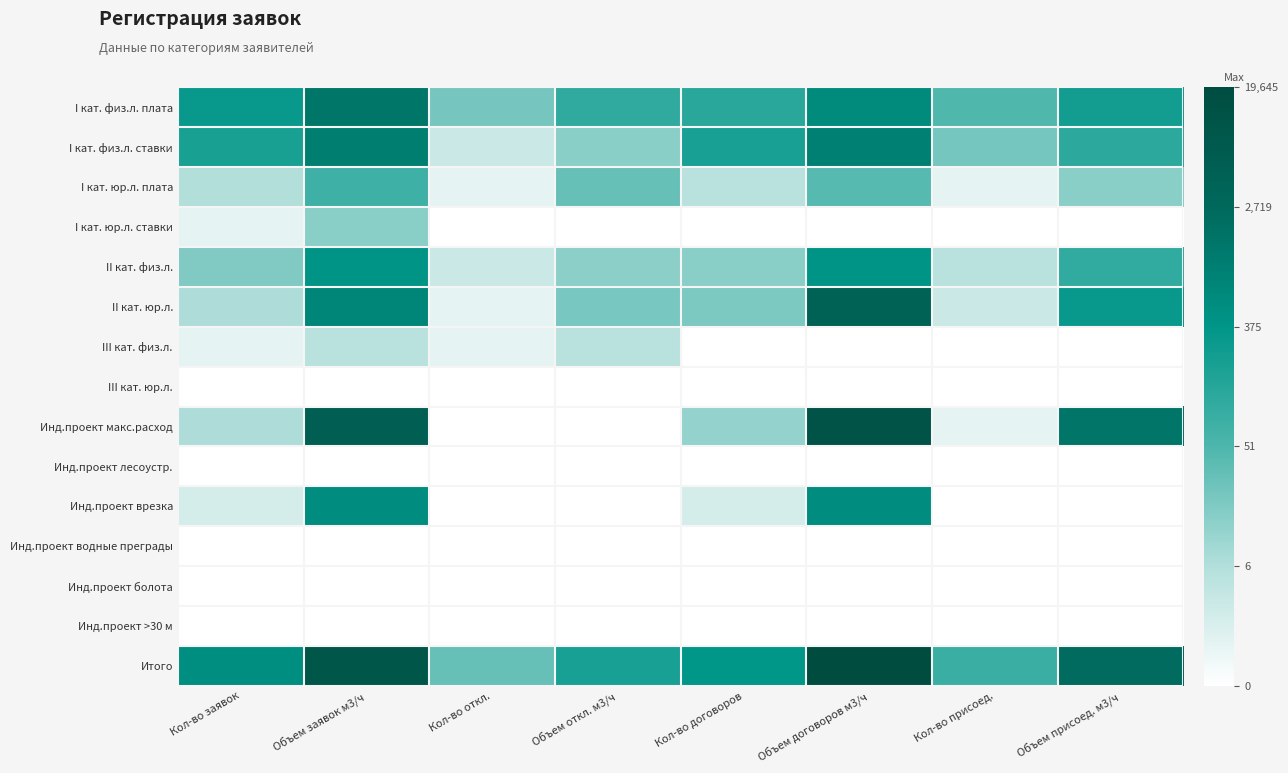

Which series has the largest total across all categories?

Итого